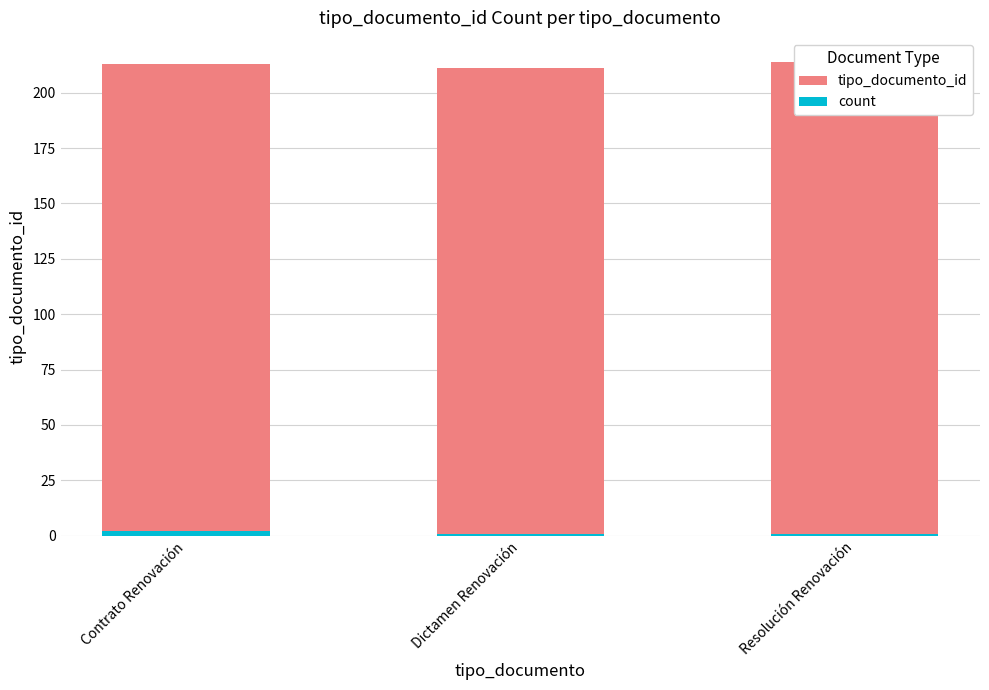

What is the average value of the count series?

1